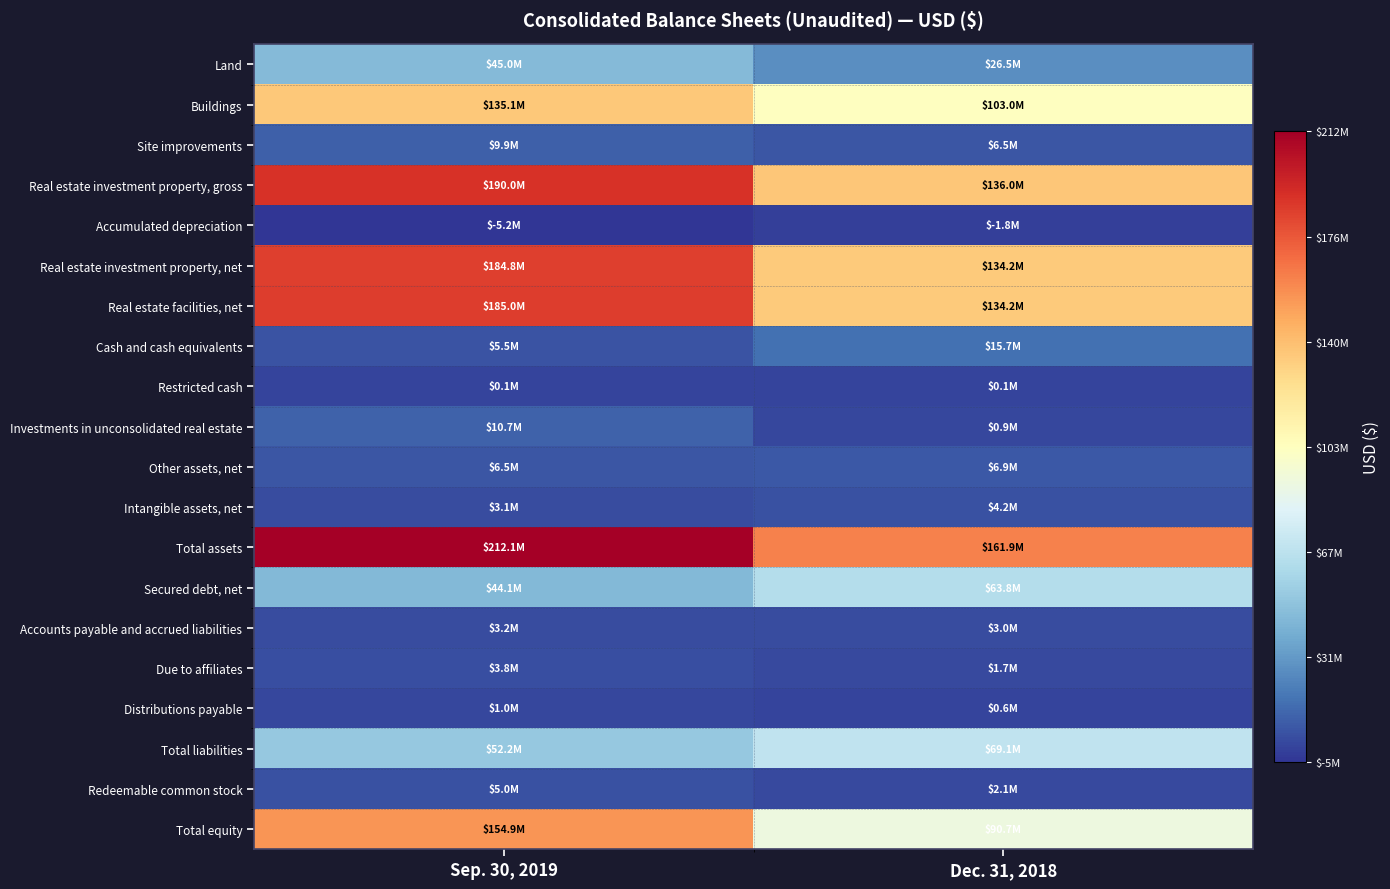

Reading left to right, list all the values displayed in this chart.

Land: Sep. 30, 2019=44974823	Dec. 31, 2018=26485823
Buildings: Sep. 30, 2019=135060134	Dec. 31, 2018=103015323
Site improvements: Sep. 30, 2019=9934577	Dec. 31, 2018=6478932
Real estate investment property, gross: Sep. 30, 2019=189969534	Dec. 31, 2018=135980078
Accumulated depreciation: Sep. 30, 2019=-5215003	Dec. 31, 2018=-1769436
Real estate investment property, net: Sep. 30, 2019=184754531	Dec. 31, 2018=134210642
Real estate facilities, net: Sep. 30, 2019=185033800	Dec. 31, 2018=134210642
Cash and cash equivalents: Sep. 30, 2019=5544598	Dec. 31, 2018=15672258
Restricted cash: Sep. 30, 2019=94761	Dec. 31, 2018=123182
Investments in unconsolidated real estate: Sep. 30, 2019=10702762	Dec. 31, 2018=859531
Other assets, net: Sep. 30, 2019=6540753	Dec. 31, 2018=6919074
Intangible assets, net: Sep. 30, 2019=3077818	Dec. 31, 2018=4158073
Total assets: Sep. 30, 2019=212068534	Dec. 31, 2018=161942760
Secured debt, net: Sep. 30, 2019=44143987	Dec. 31, 2018=63777861
Accounts payable and accrued liabilities: Sep. 30, 2019=3231887	Dec. 31, 2018=3027701
Due to affiliates: Sep. 30, 2019=3811986	Dec. 31, 2018=1720633
Distributions payable: Sep. 30, 2019=1020286	Dec. 31, 2018=603497
Total liabilities: Sep. 30, 2019=52208146	Dec. 31, 2018=69129692
Redeemable common stock: Sep. 30, 2019=4962204	Dec. 31, 2018=2093989
Total equity: Sep. 30, 2019=154898184	Dec. 31, 2018=90719079